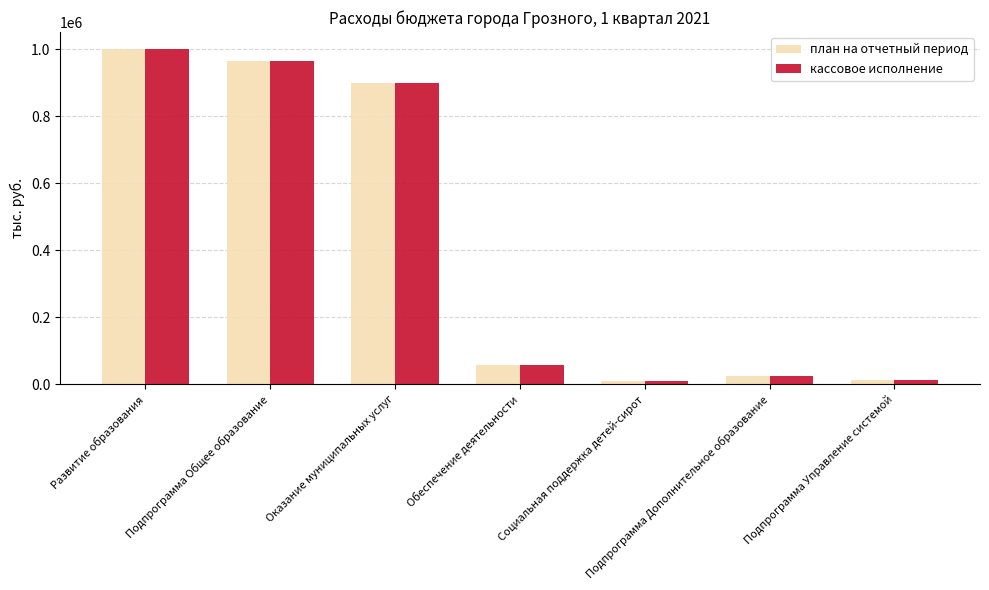

How many bars are there in each group?

2